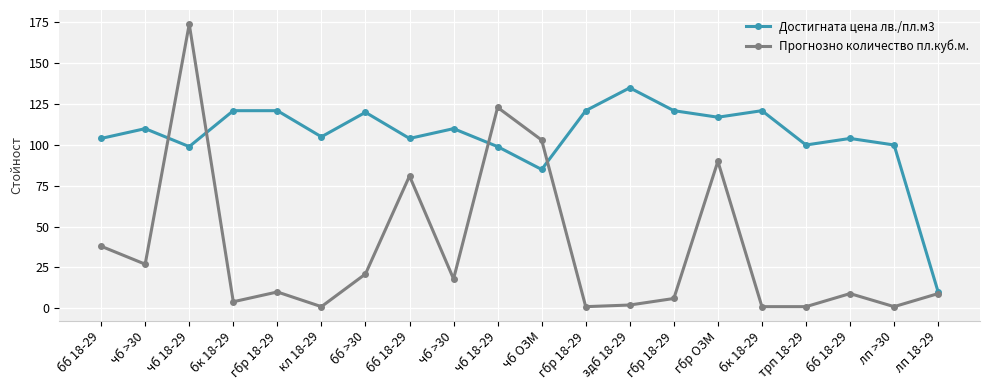

Which series has the largest total across all categories?

Достигната цена лв./пл.м3